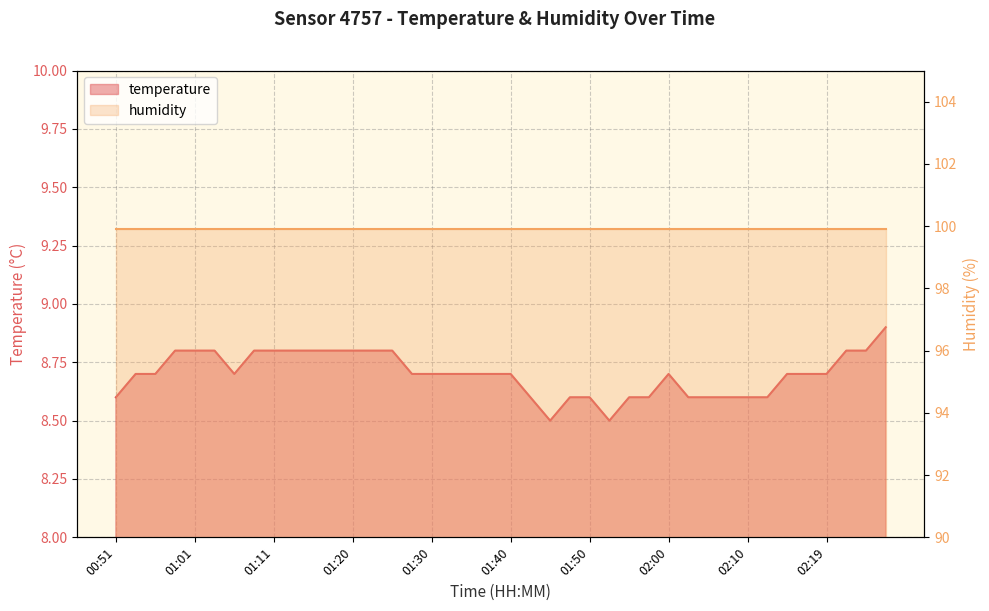

What is the sum of all values?

348.0